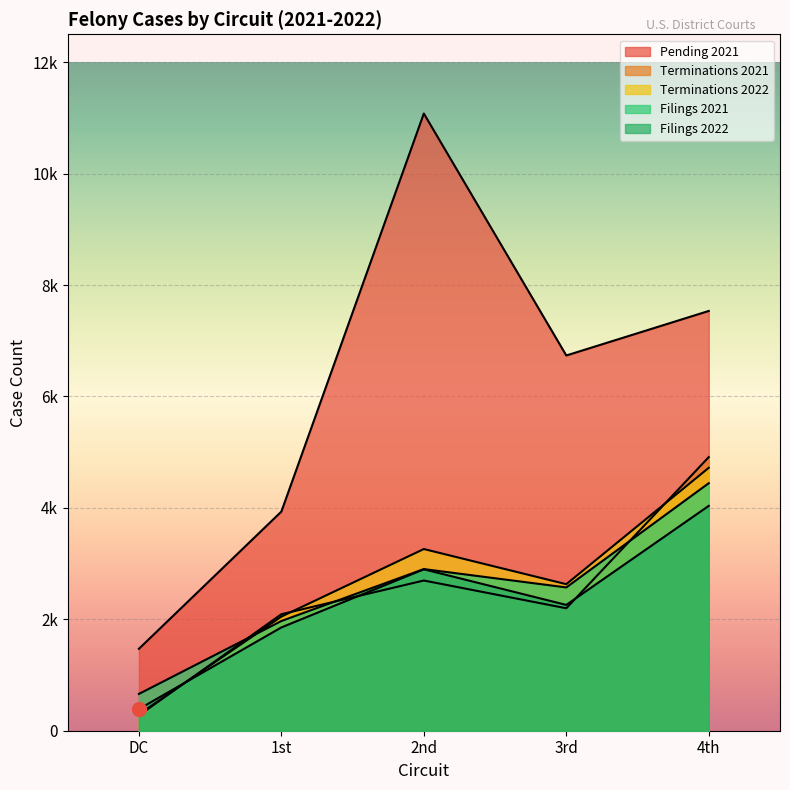

What is the minimum value for Filings 2021?

660